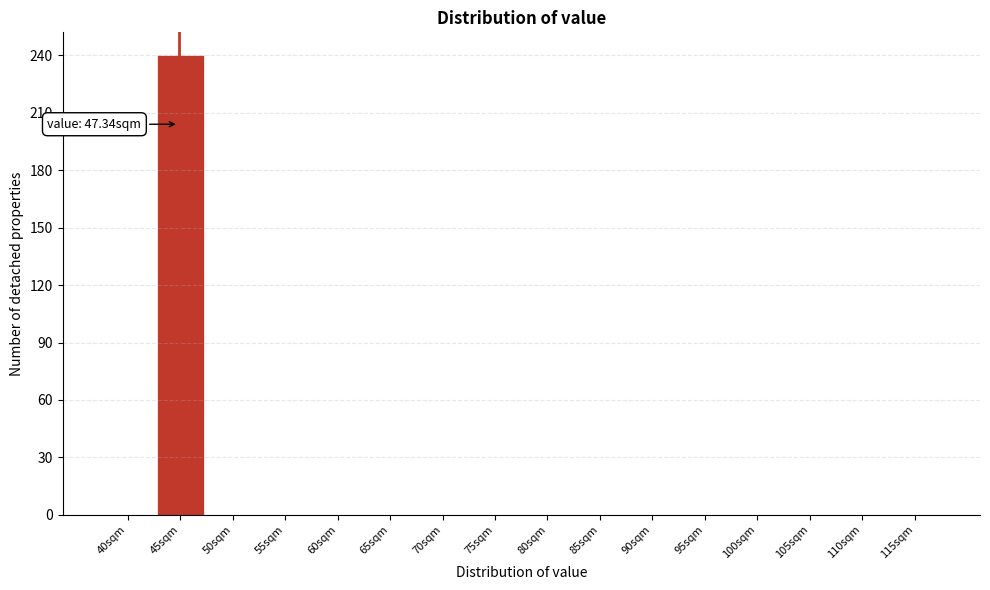

Reading left to right, transcribe all the data shown in this chart.

40sqm=0	45sqm=240	50sqm=0	55sqm=0	60sqm=0	65sqm=0	70sqm=0	75sqm=0	80sqm=0	85sqm=0	90sqm=0	95sqm=0	100sqm=0	105sqm=0	110sqm=0	115sqm=0